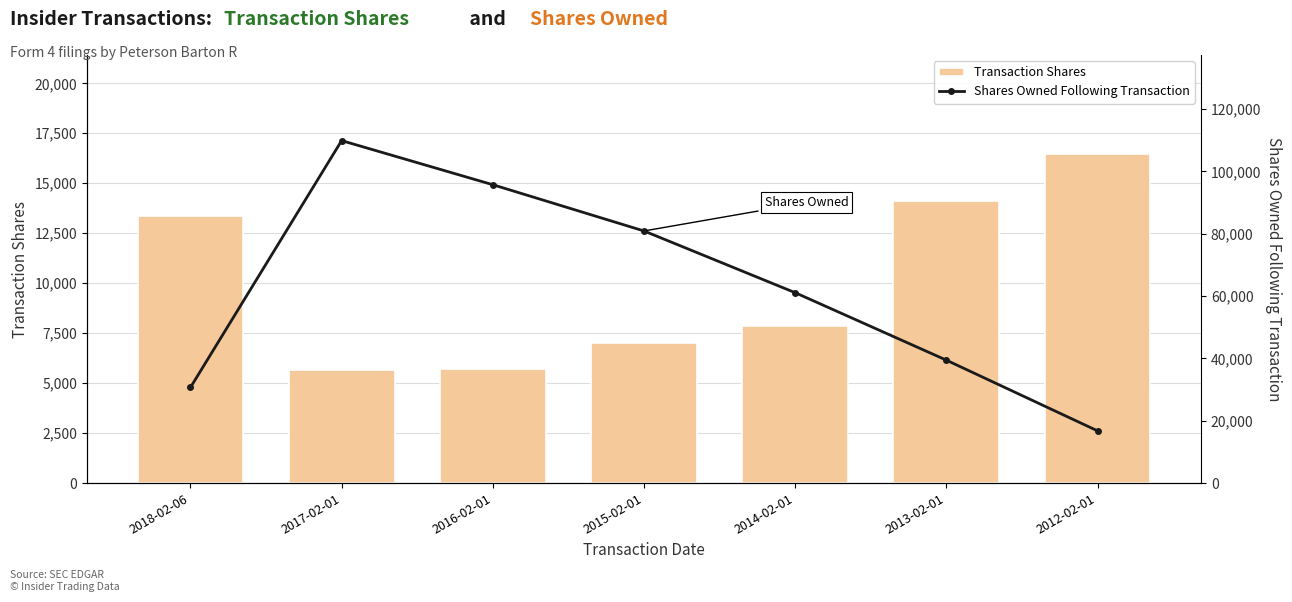

At which label does Shares Owned Following Transaction reach its peak?

2017-02-01